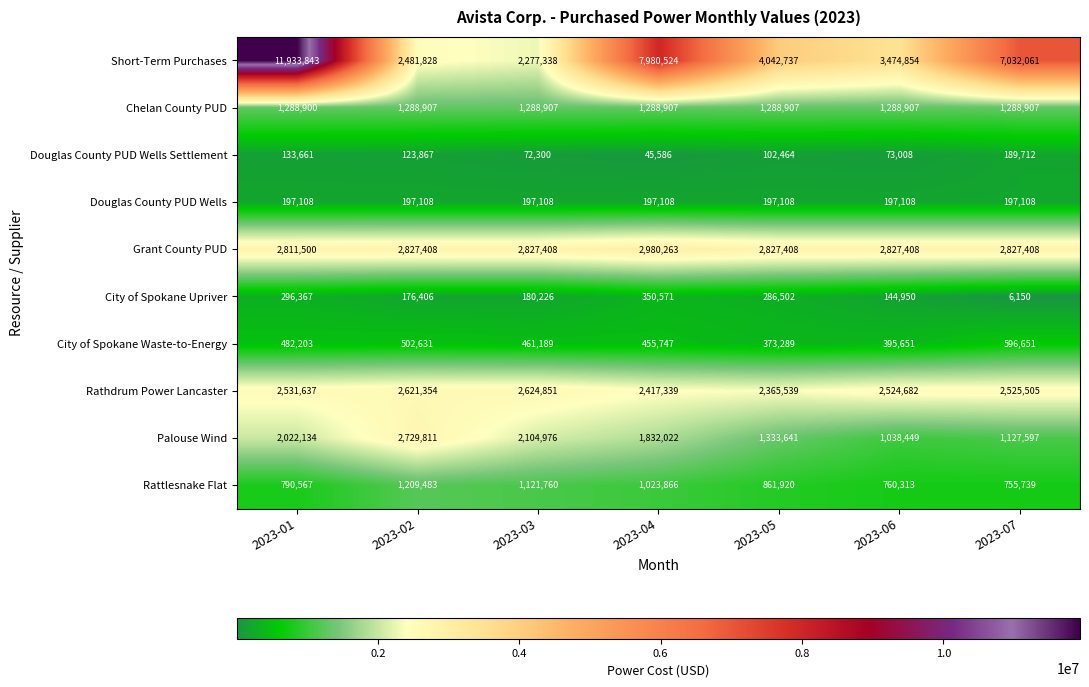

What is the total value across all series at 2023-05?

13679515